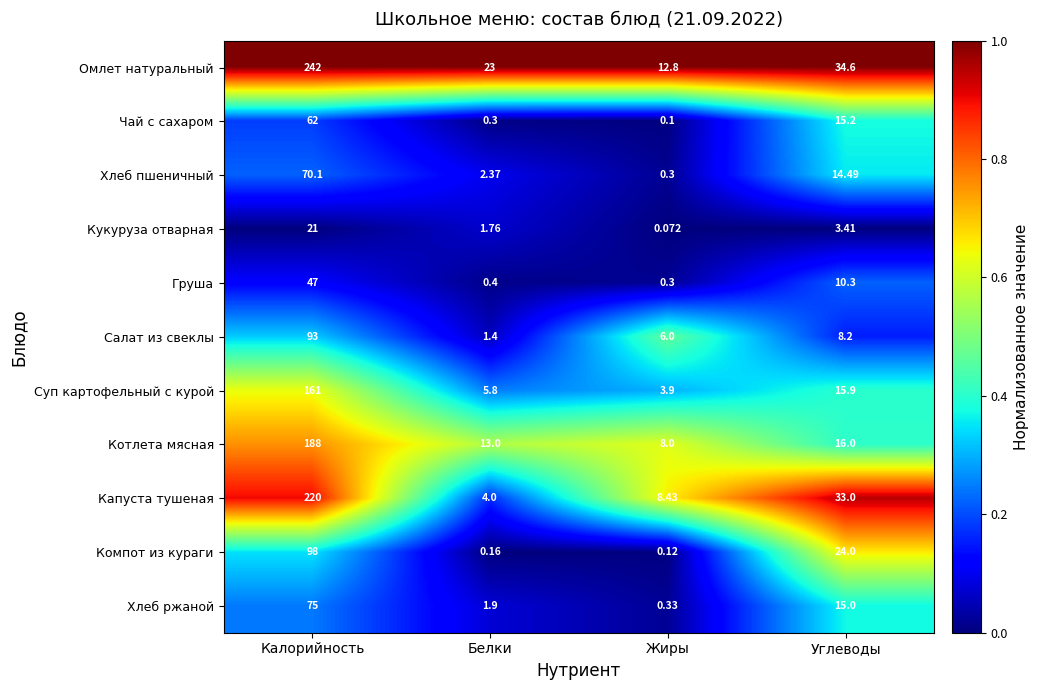

At which label does Капуста тушеная first exceed 33?

Калорийность